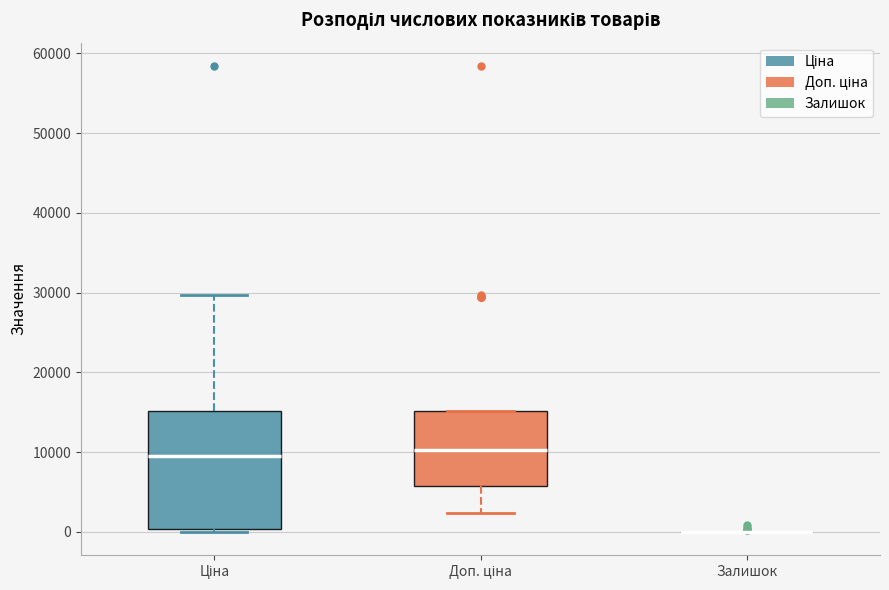

Reading left to right, transcribe this box plot: for each box, give where its median line is, the range the box spans, and where its two whiskers end, as read against the y-axis. The values are not printed on the chart, so give them approximately, as read against the axis.

Ціна: median 9000, box 0 to 15000, whiskers 0 to 30000
Доп. ціна: median 10000, box 6000 to 15000, whiskers 2000 to 15000
Залишок: box collapsed to a line at 0, whiskers 0 to 0